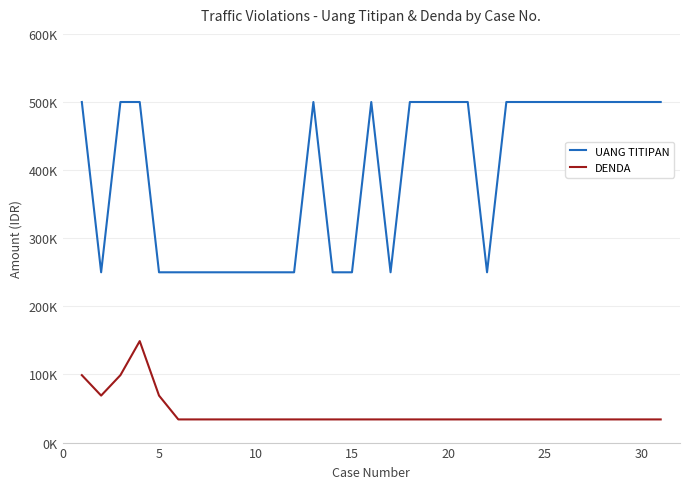

What are all the series names shown in the legend?

UANG TITIPAN, DENDA